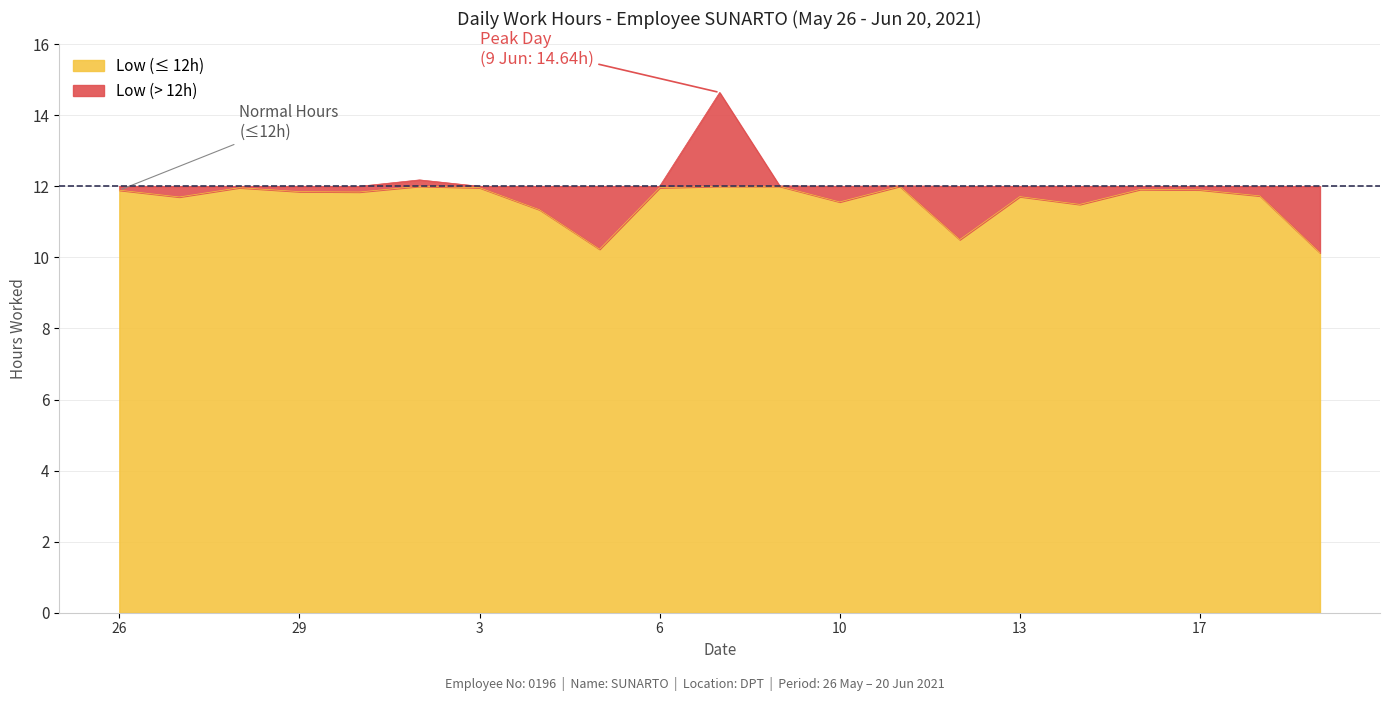

Reading left to right, what are all the values shown in this chart?

11.9	11.7	12.0	11.8	11.8	12.2	12.0	11.3	10.2	12.0	14.6	12.0	11.6	12.0	10.5	11.7	11.5	11.9	11.9	11.7	10.1